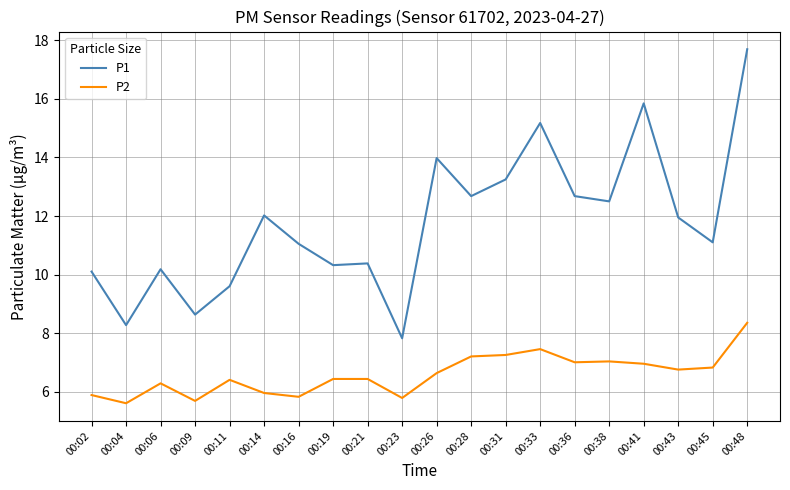

What is the difference between the maximum and minimum values in the P1 series?

9.9